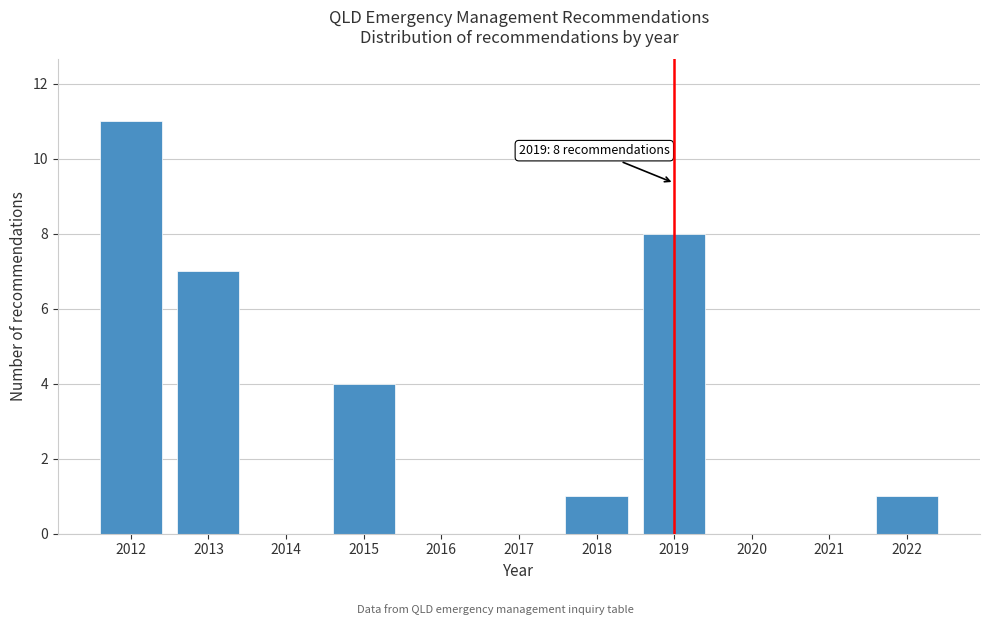

Reading right to left, transcribe all the data shown in this chart.

2022=1	2021=0	2020=0	2019=8	2018=1	2017=0	2016=0	2015=4	2014=0	2013=7	2012=11